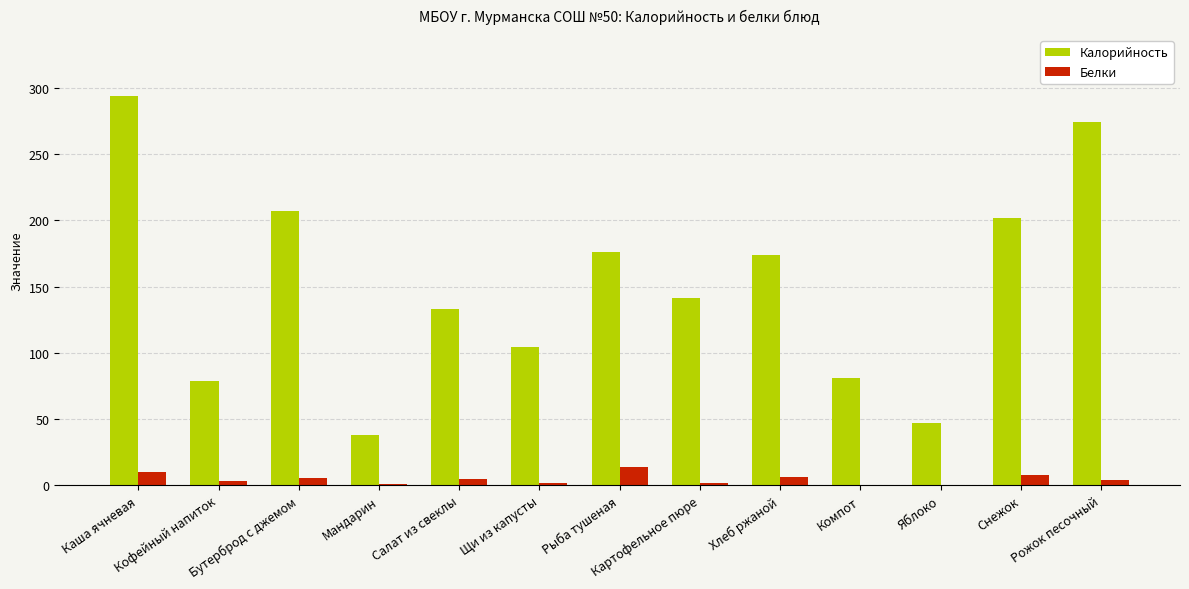

What is the sum of the Калорийность values at Картофельное пюре and Компот?

222.8